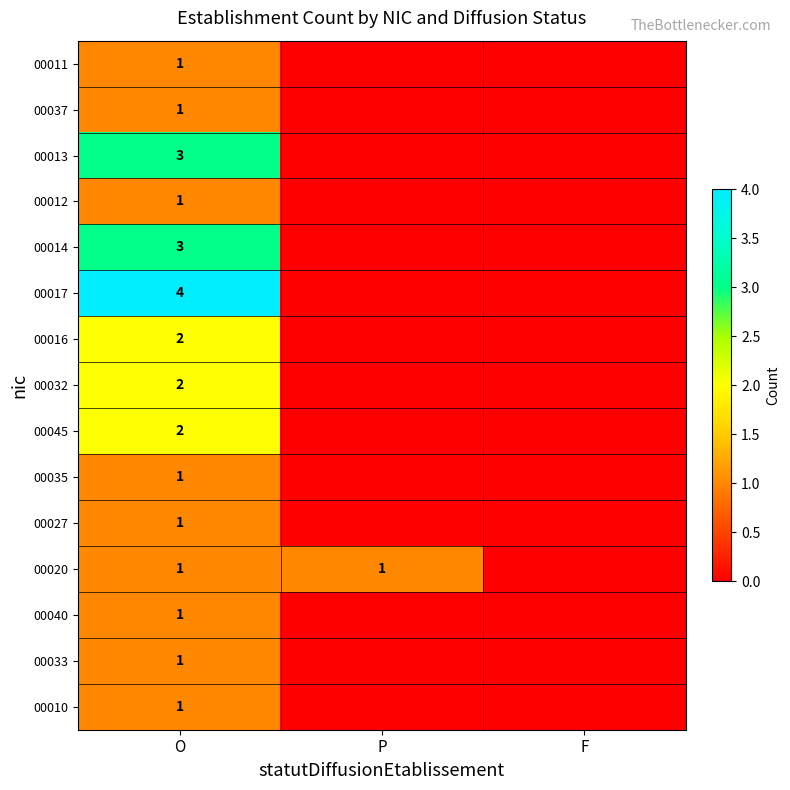

At how many categories does at least one series exceed 0?

2